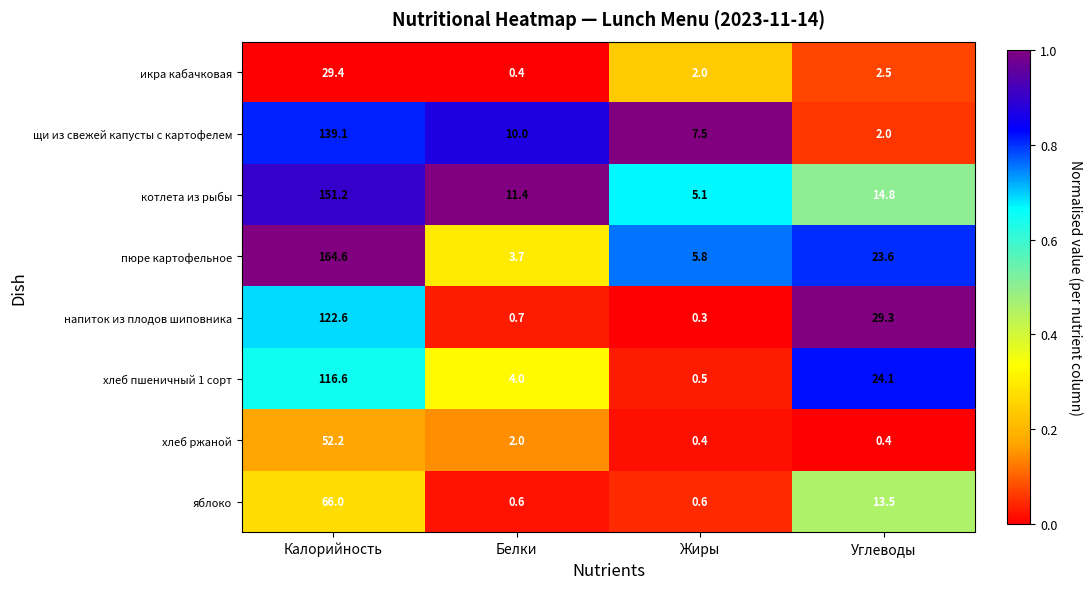

How many data points does each series have?

4